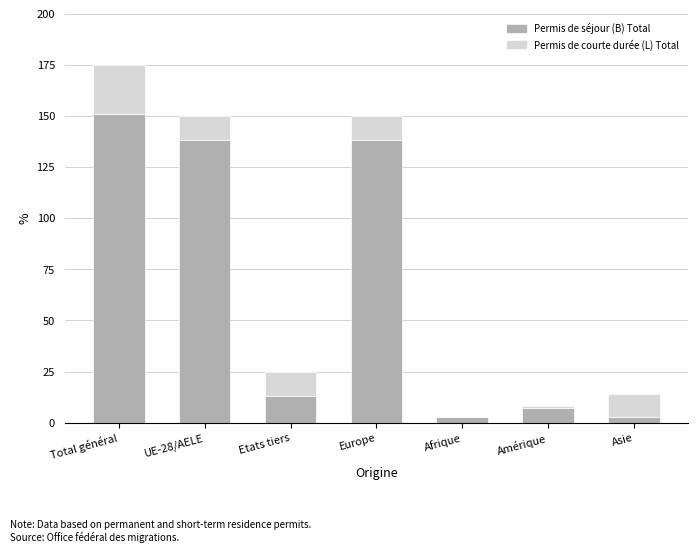

At which label does Permis de séjour (B) Total reach its peak?

Total général